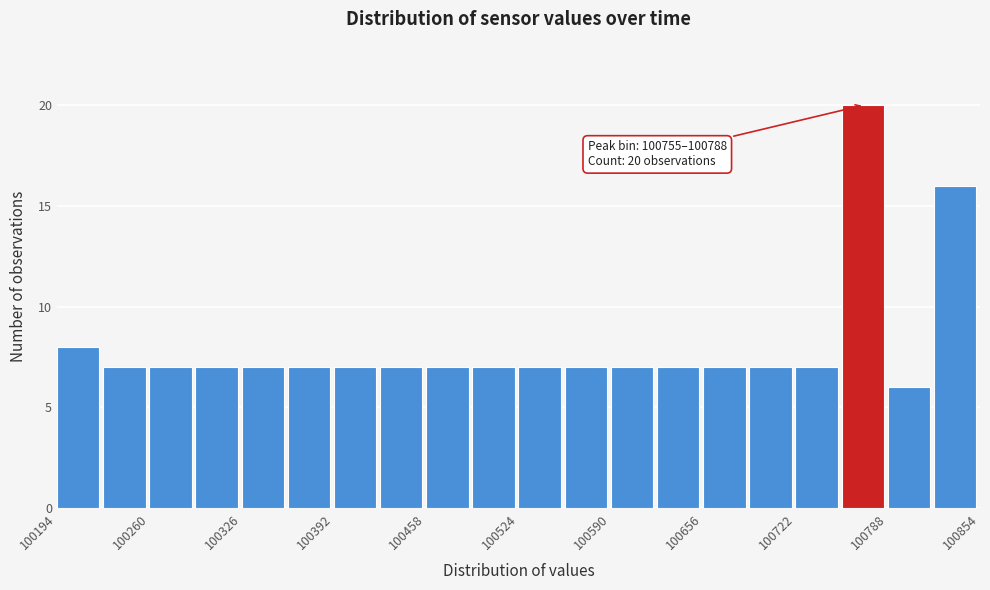

Around what value on the x-axis is the tallest bar? Give the approximate position of its centre, as read against the axis.

100770